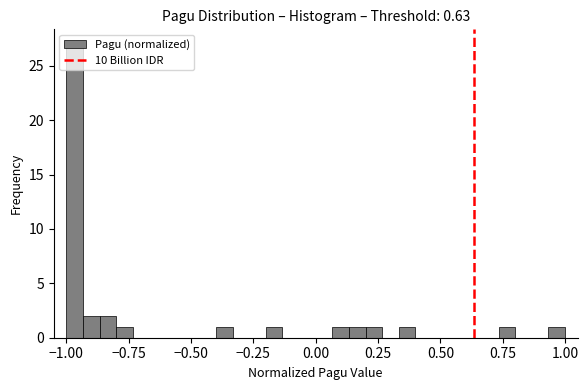

Around what value on the x-axis is the tallest bar? Give the approximate position of its centre, as read against the axis.

-0.95